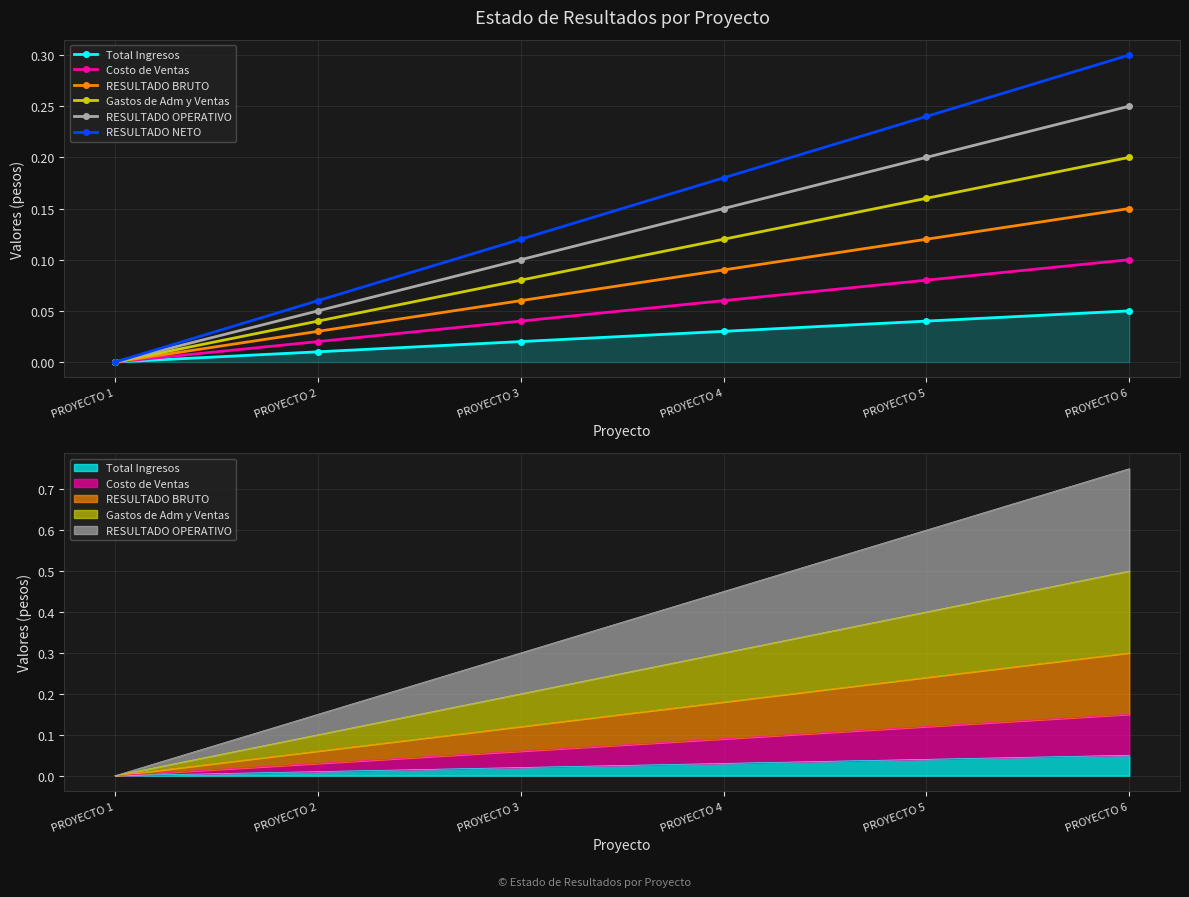

True or false: Total Ingresos and Gastos de Adm y Ventas cross at least once.

False